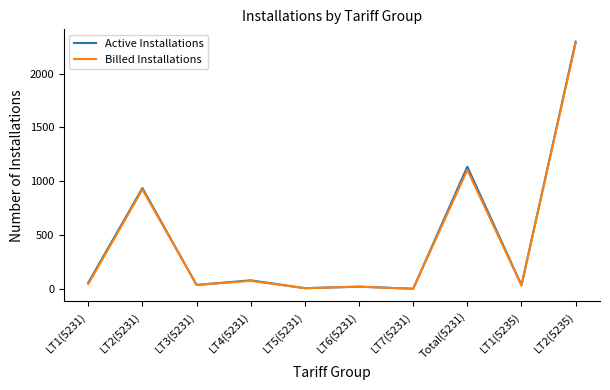

What is the total value across all series at Total(5231)?

2239